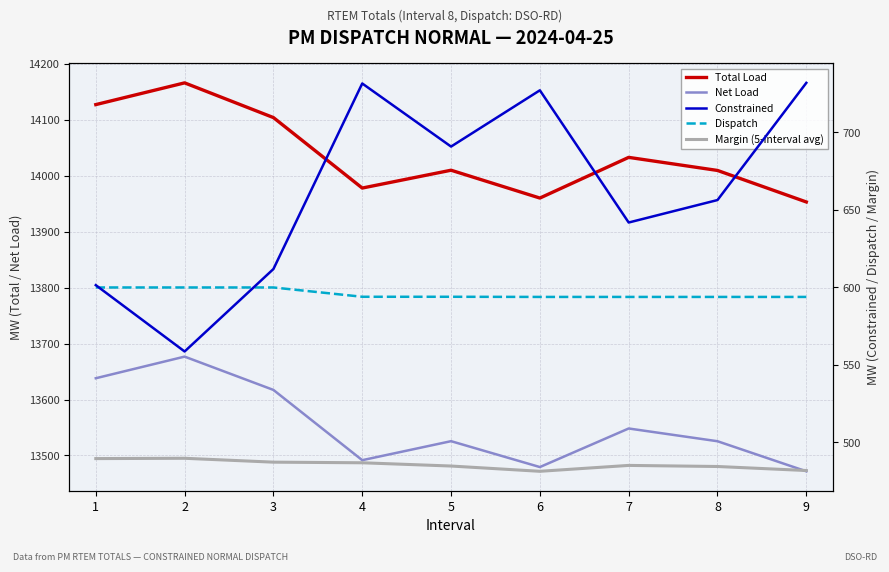

How many data points in Dispatch are above 594?

3